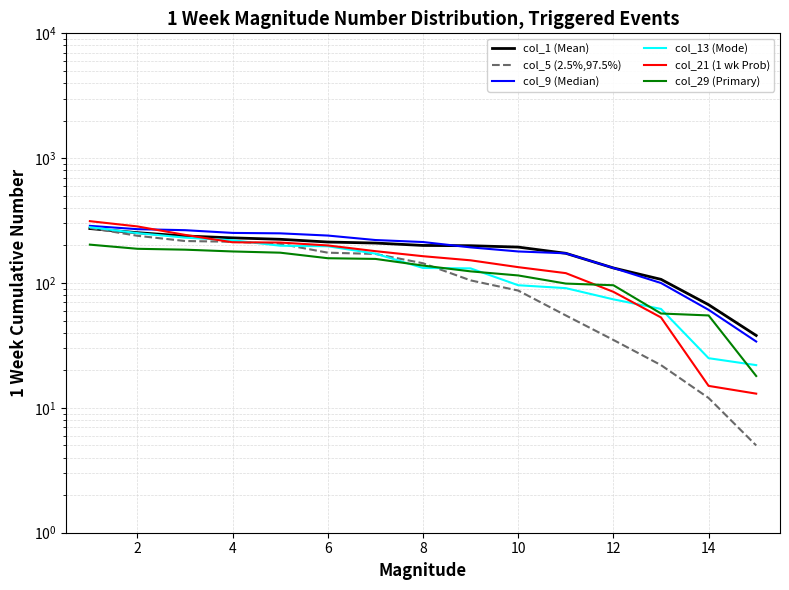

True or false: col_5 (2.5%,97.5%) has more than 2 points higher than both neighbors.

False